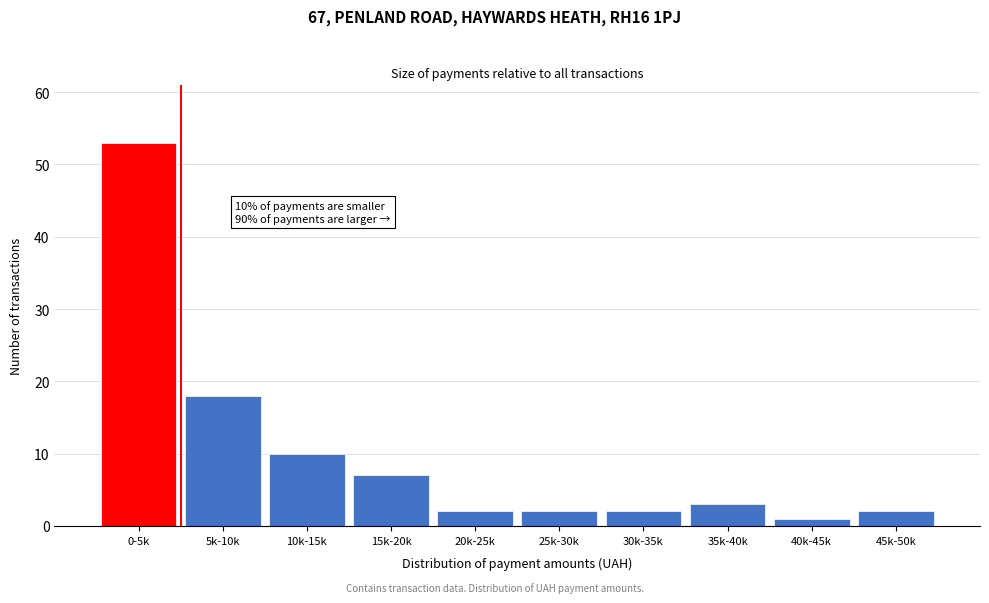

Reading left to right, extract all data points from this chart.

0-5k=53	5k-10k=18	10k-15k=10	15k-20k=7	20k-25k=2	25k-30k=2	30k-35k=2	35k-40k=3	40k-45k=1	45k-50k=2